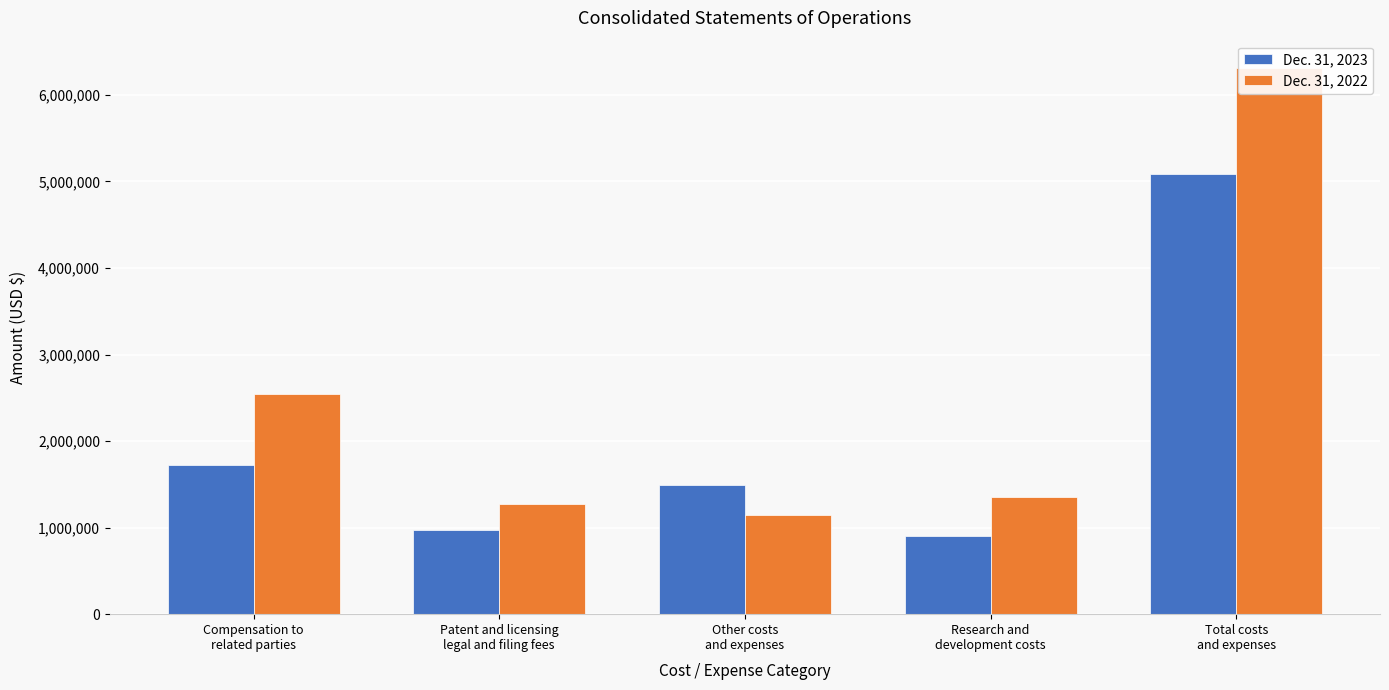

At which label does Dec. 31, 2022 reach its minimum?

Other costs
and expenses